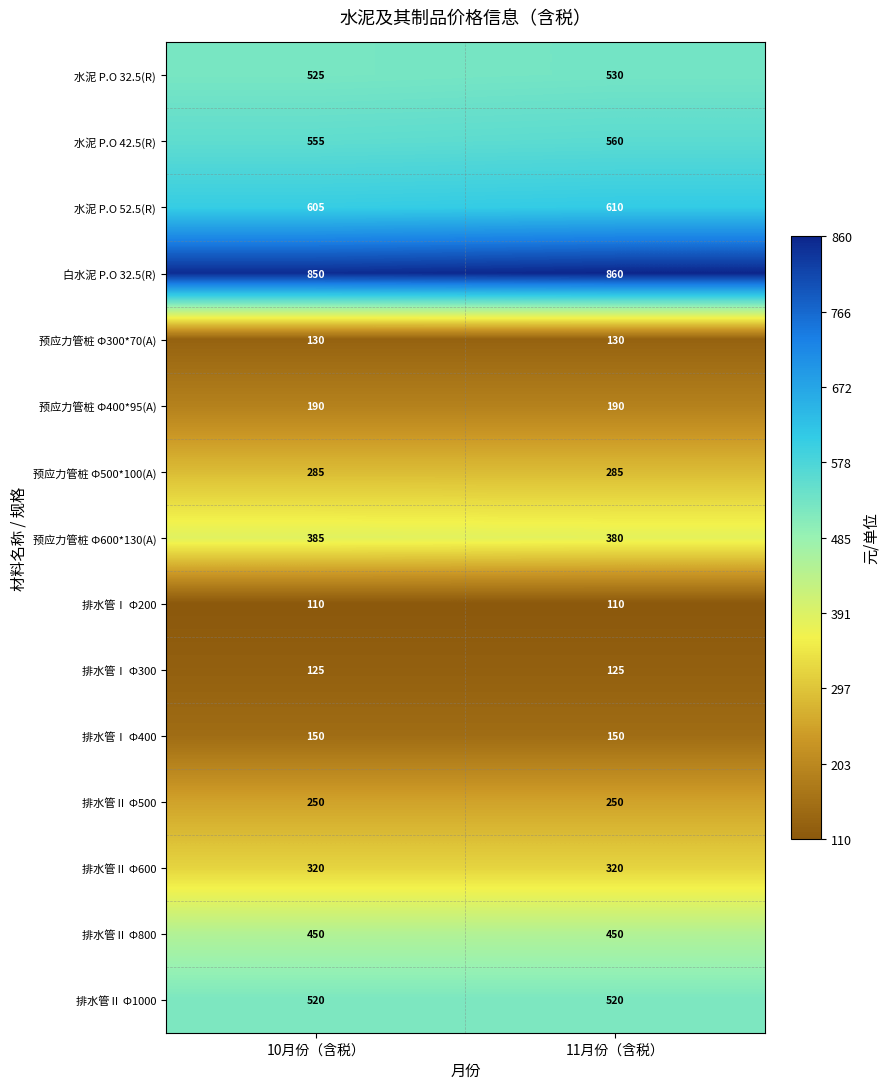

What is the smallest value displayed?

110